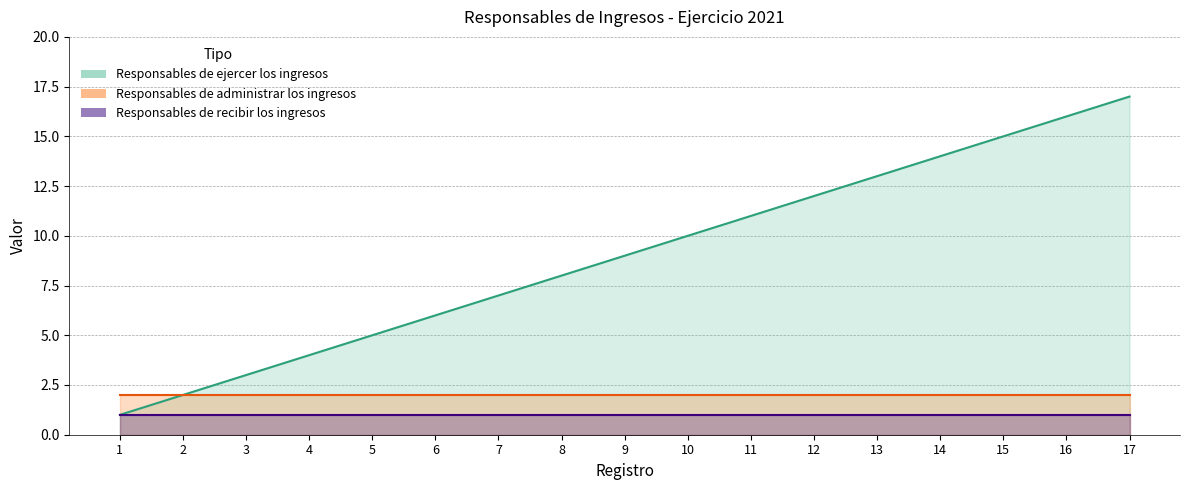

At how many categories does at least one series exceed 1?

17